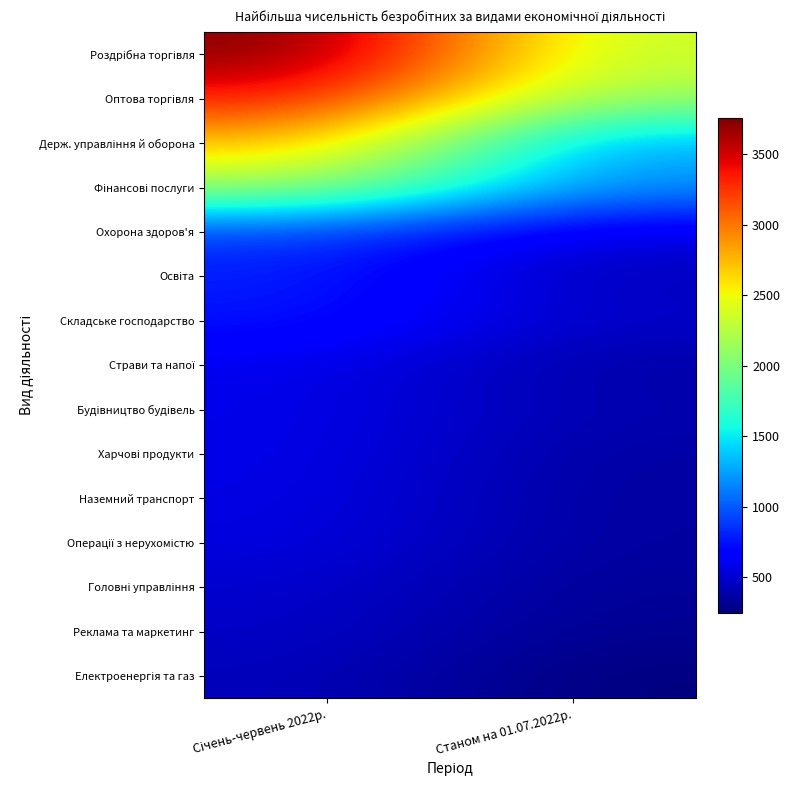

What is the difference between the highest and lowest values at Січень-червень 2022р.?

3320